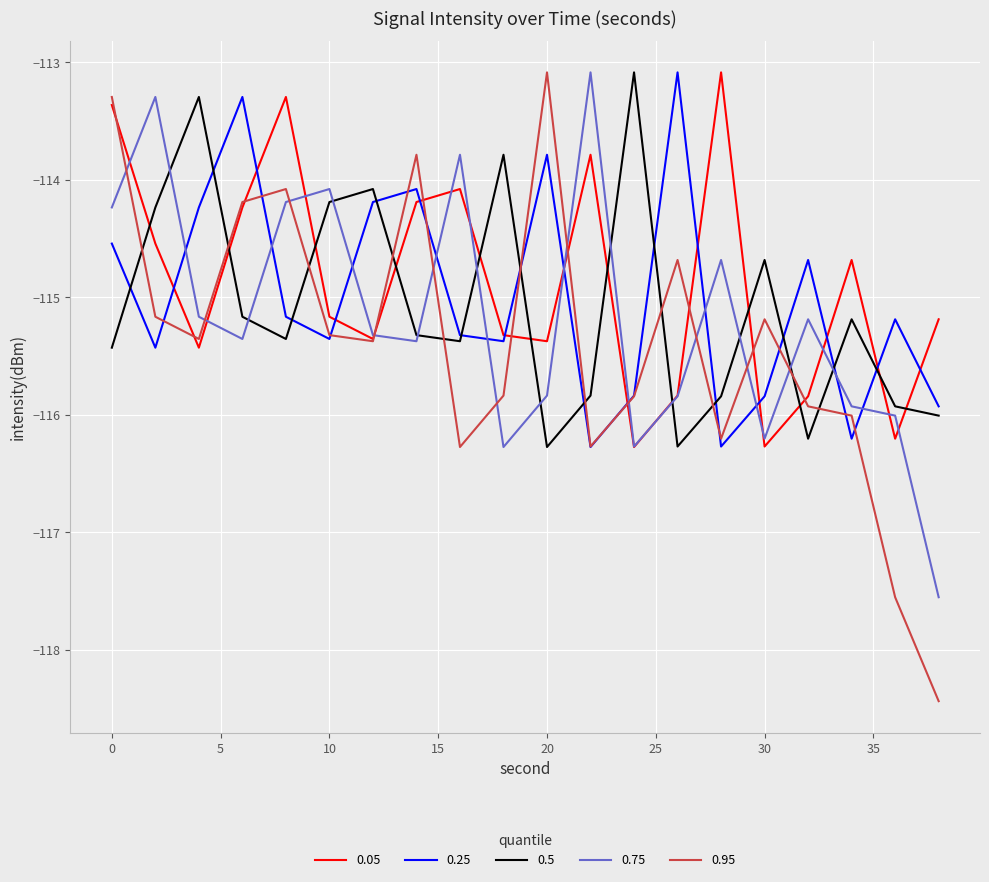

True or false: 0.5 has more than 0 points higher than both neighbors.

True